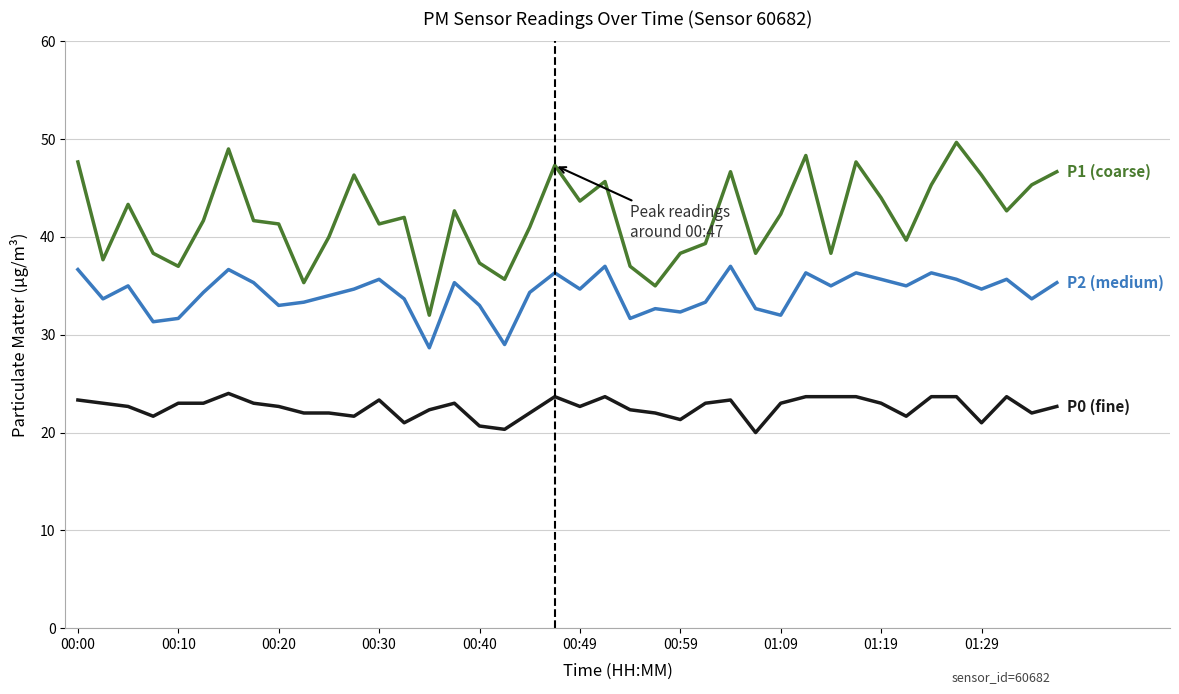

What is the smallest value displayed?

20.0